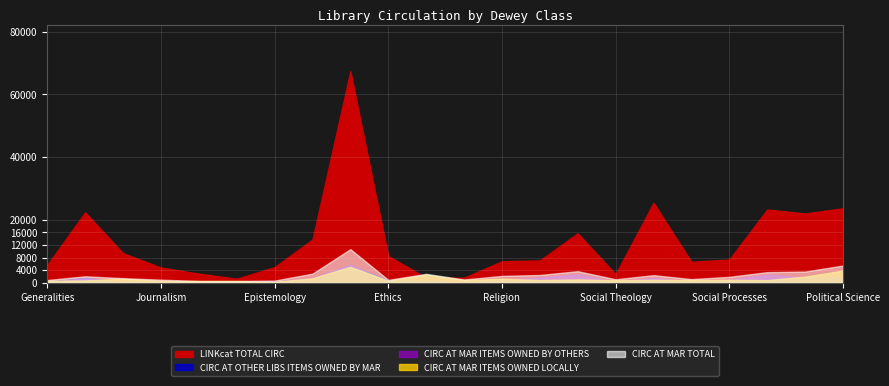

What is the value of the CIRC AT MAR ITEMS OWNED BY OTHERS point at the 18th from the left?

5